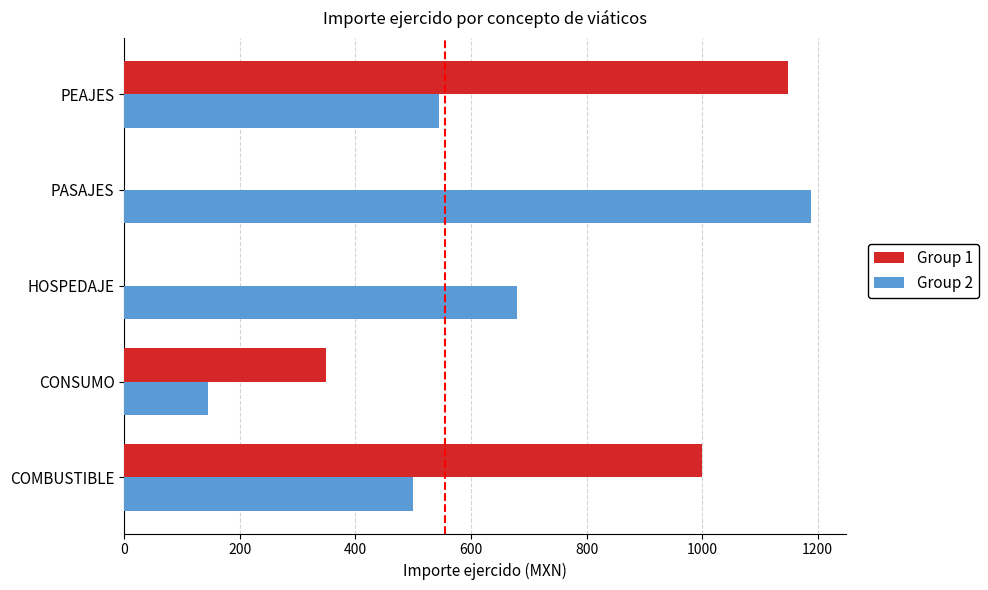

The value of Group 2 at CONSUMO is 189.8. True or false?

False